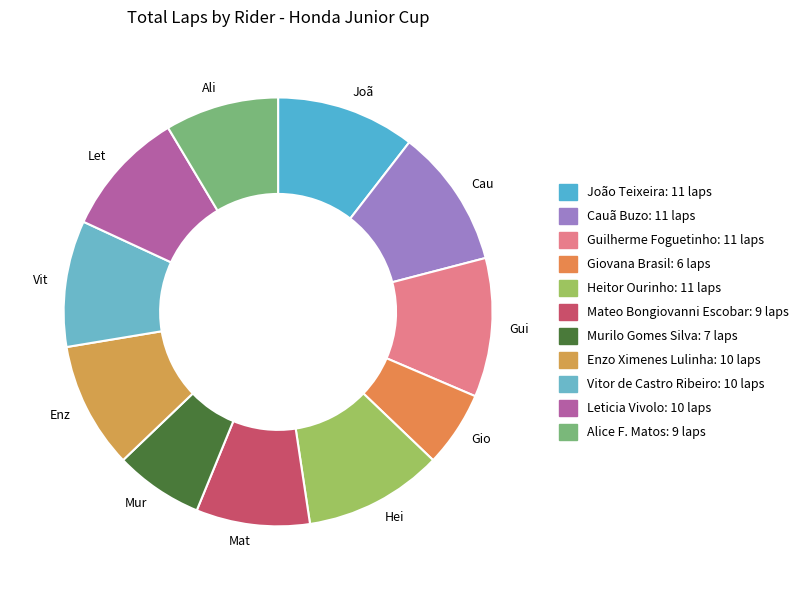

Do Enz and Joã together represent more than half of the pie?

No